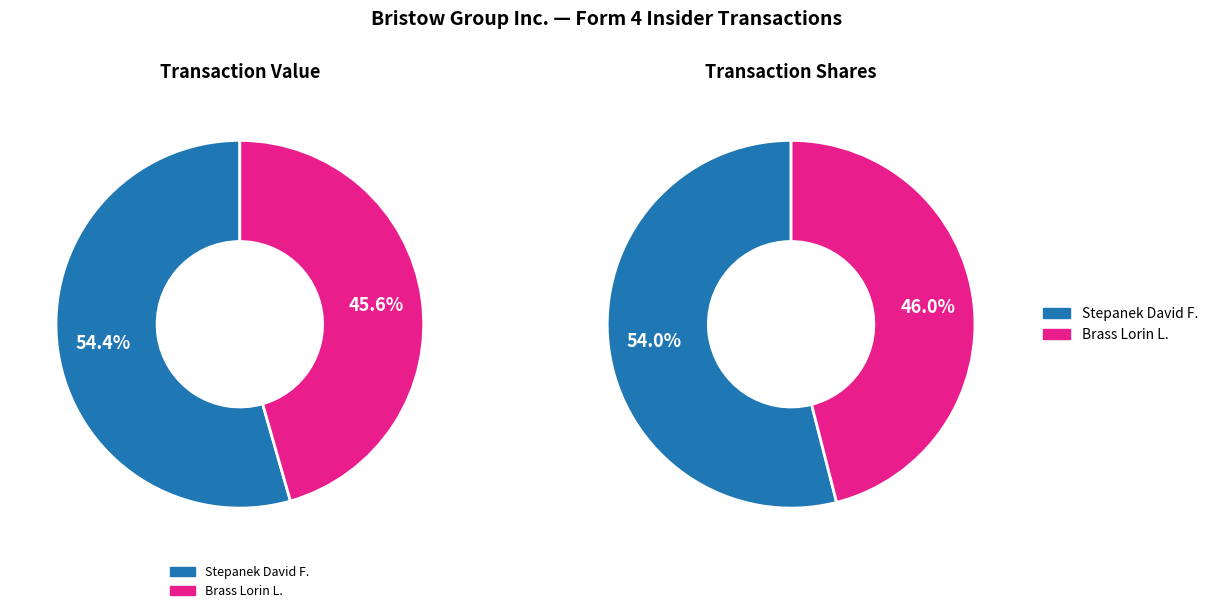

To the nearest percent, what is the combined percentage of 112760224010851 and 112760224010855?

100%